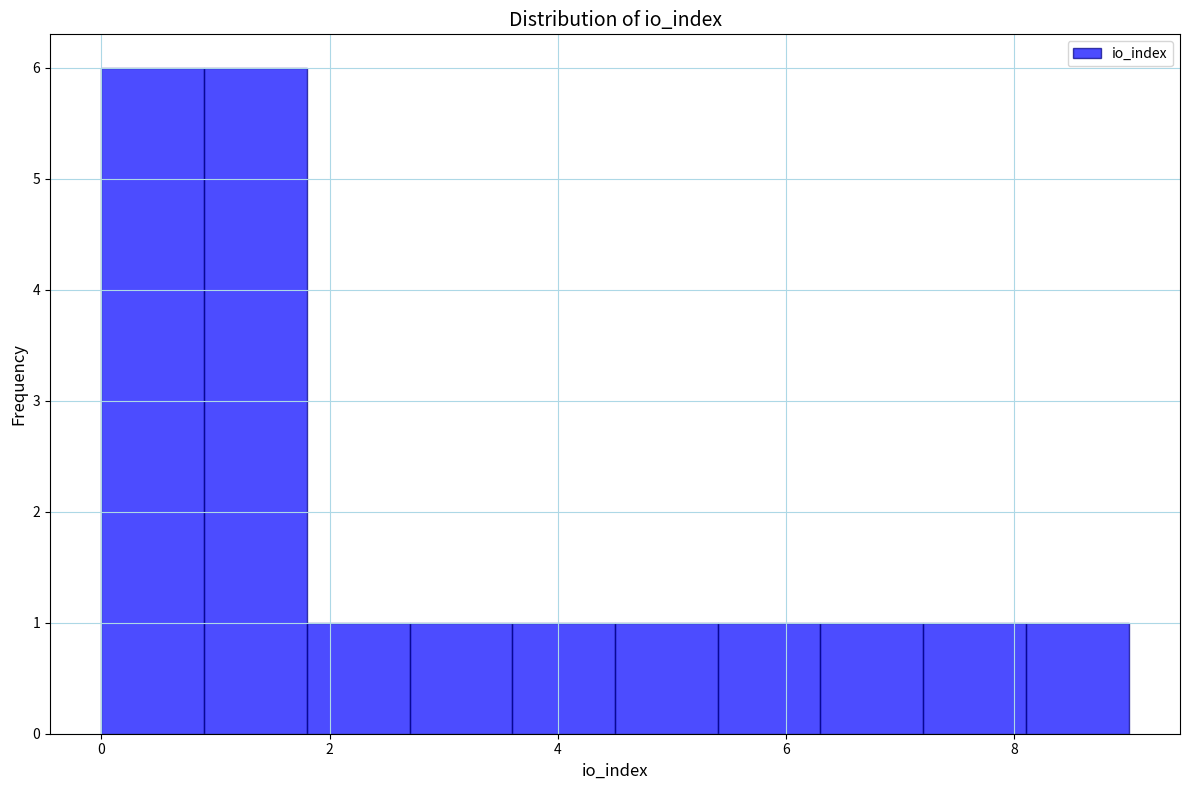

Reading left to right, transcribe this chart: for each bar, give the range it covers on the x-axis and its height. Neither the bar edges nor the heights are printed on the chart, so give them approximately, as read against the axes.

0.0 to 0.9: 6
0.9 to 1.8: 6
1.8 to 2.7: 1
2.7 to 3.6: 1
3.6 to 4.5: 1
4.5 to 5.4: 1
5.4 to 6.3: 1
6.3 to 7.2: 1
7.2 to 8.1: 1
8.1 to 9.0: 1